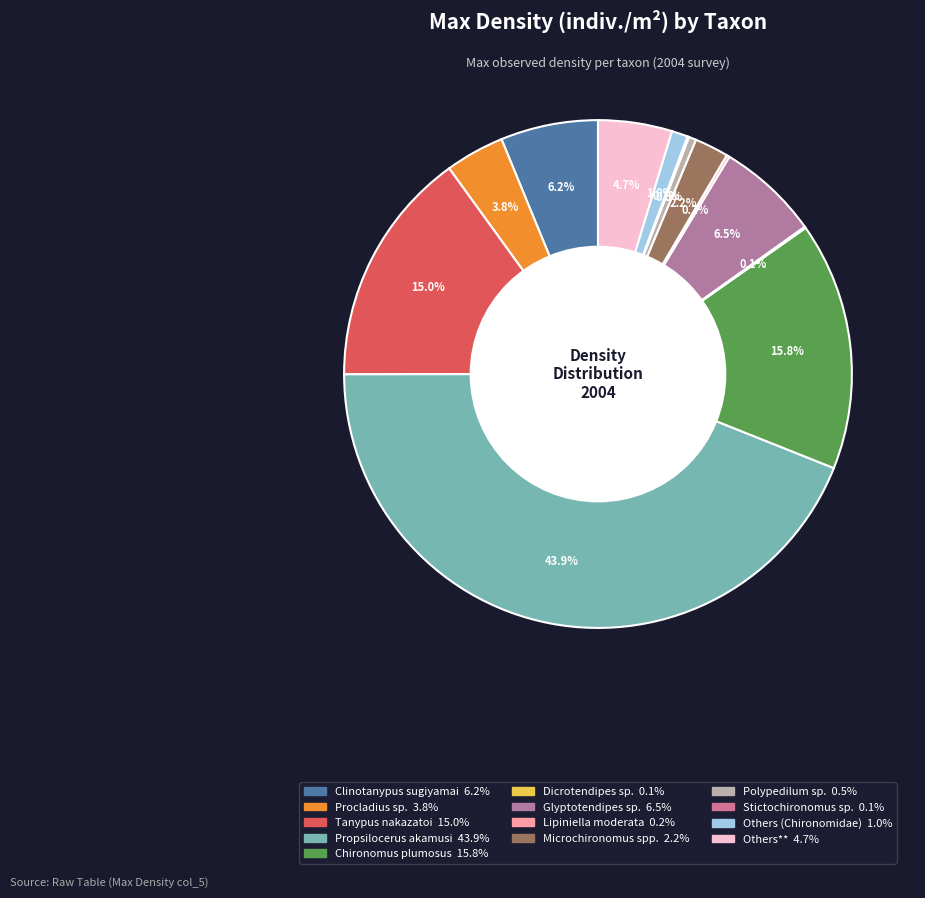

How many slices are in this pie chart?

13